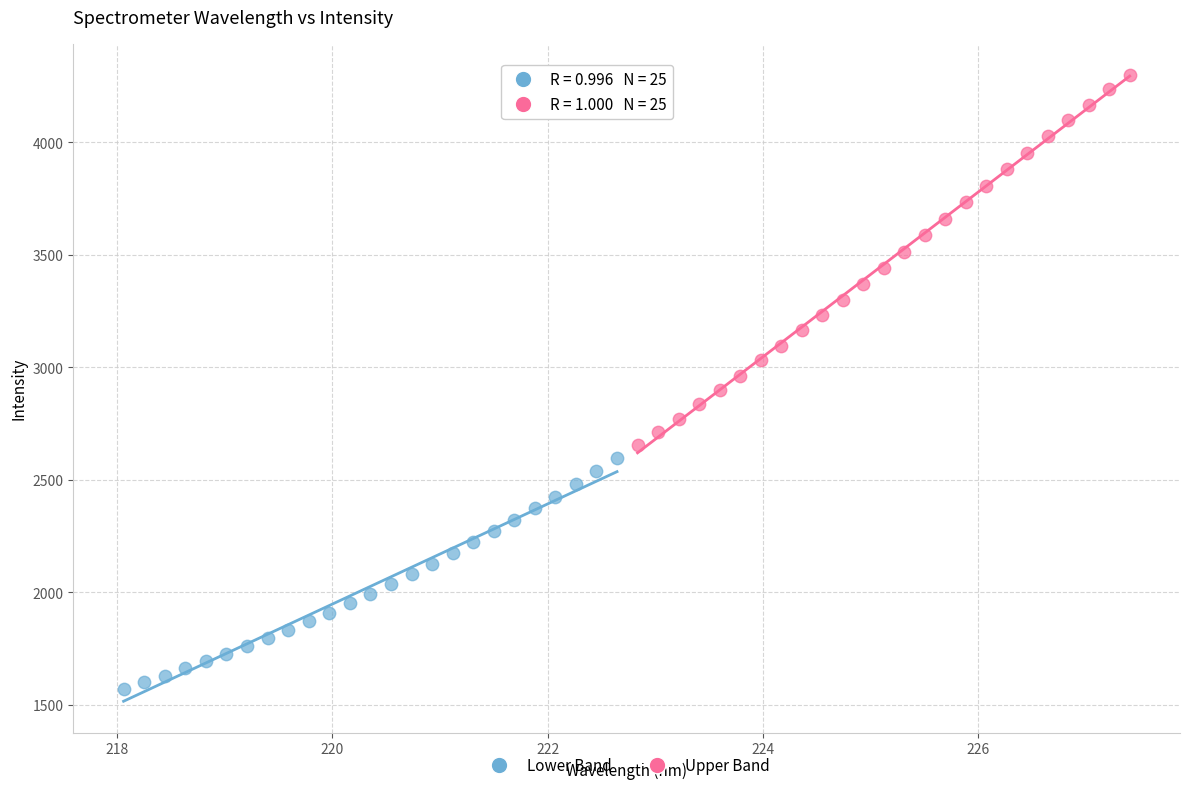

Which series has the largest Y range (max minus min)?

Upper Band